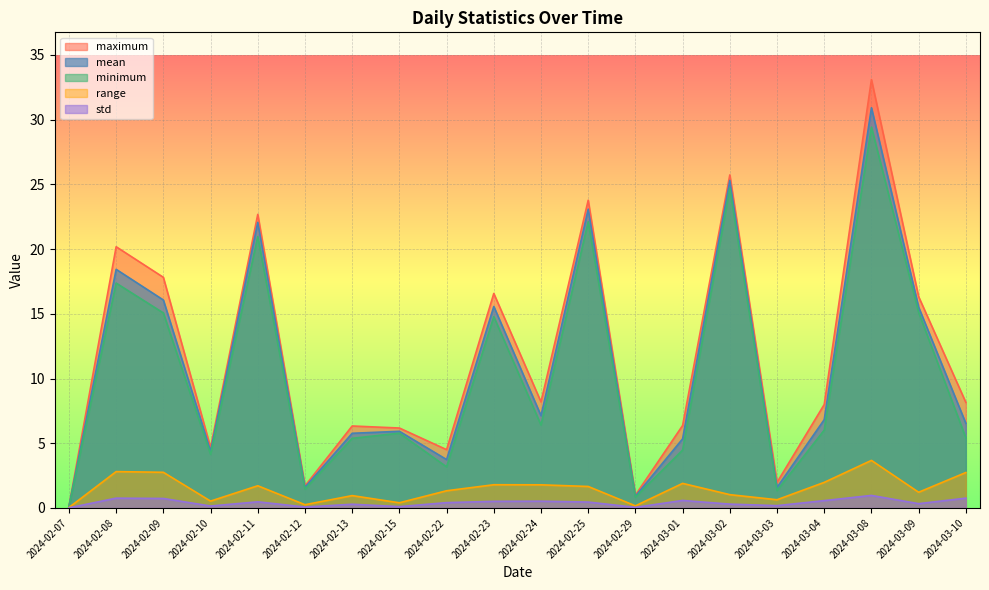

How many interior local valleys does the range series have?

6